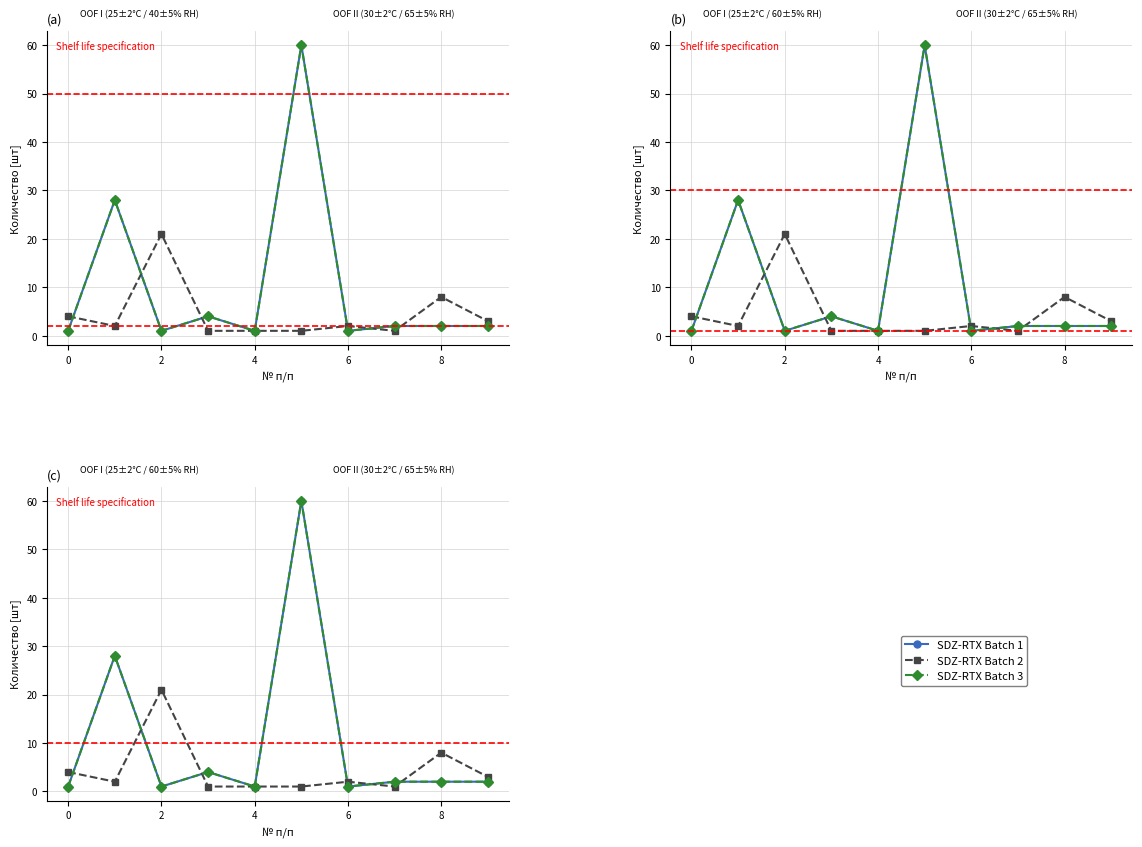

True or false: Пермский and SDZ-RTX Batch 3 intersect in this chart.

False